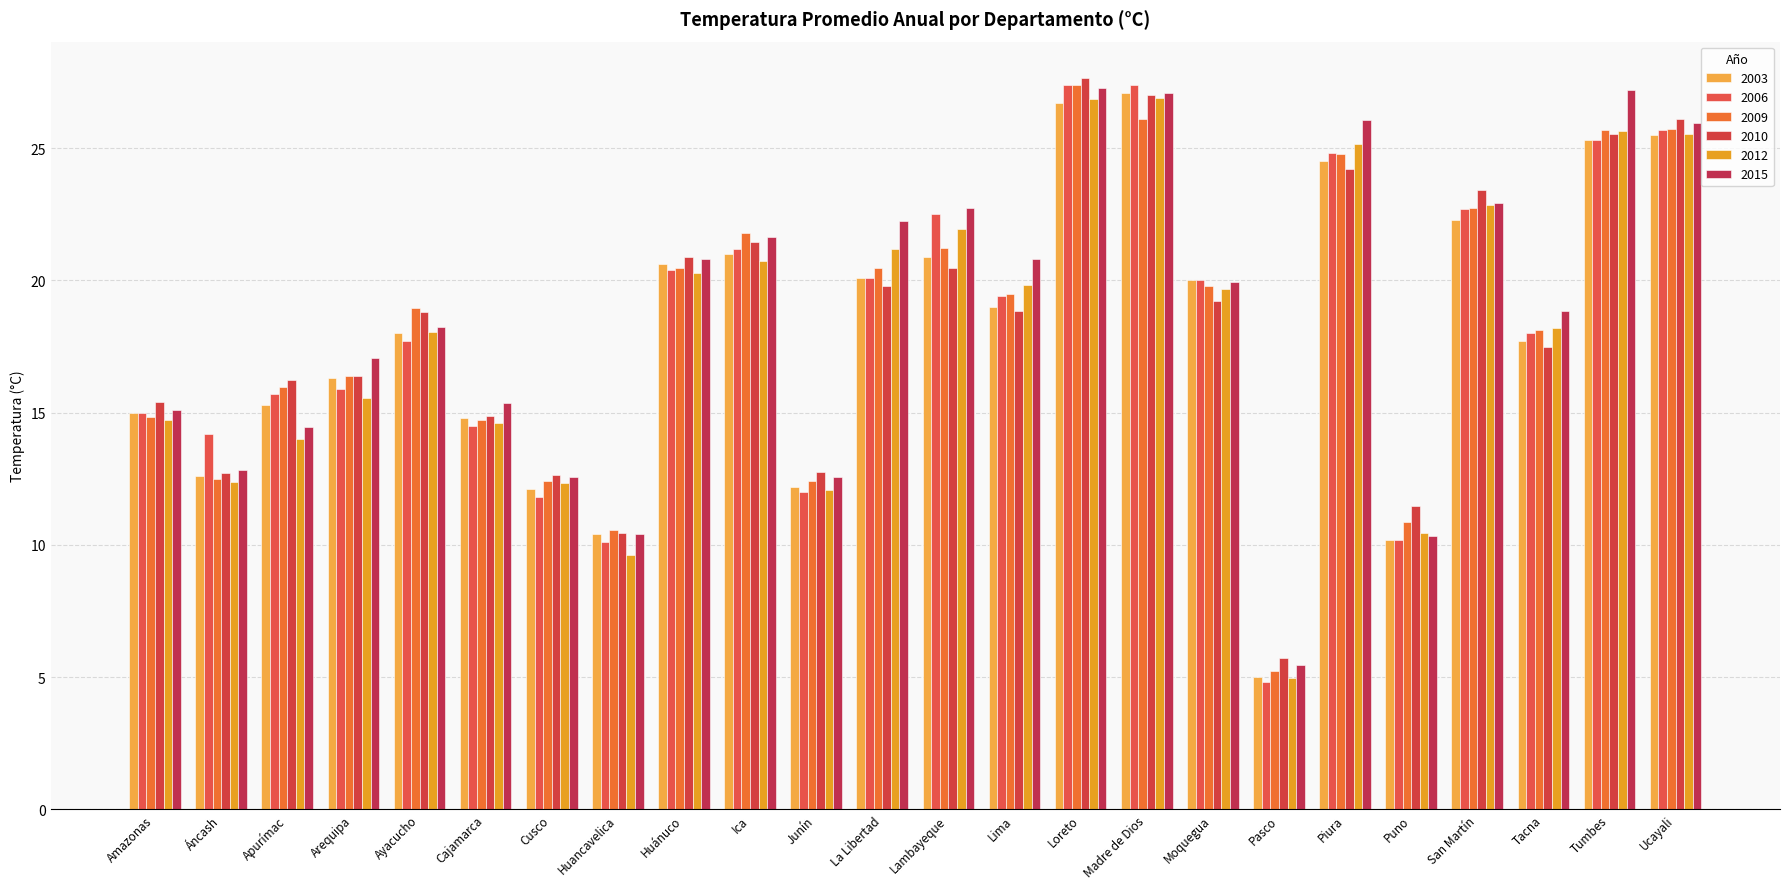

What is the label of the 12th bar from the right?

Lambayeque